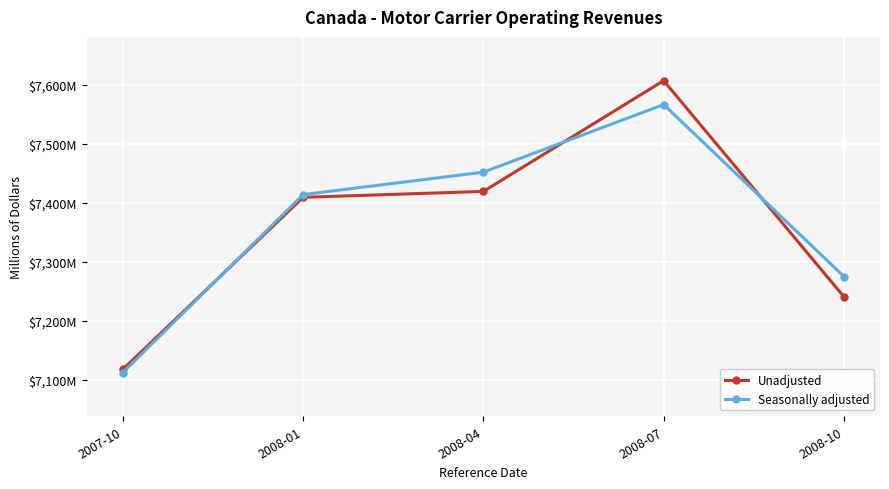

Does the chart have visible grid lines?

Yes